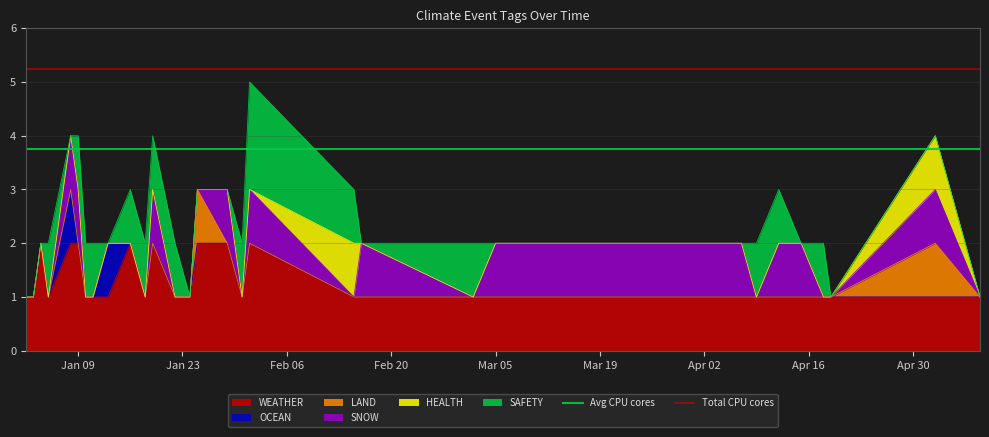

Is the value of Total CPU cores at Jan 09 greater than the value of Avg CPU cores at Jan 23?

Yes